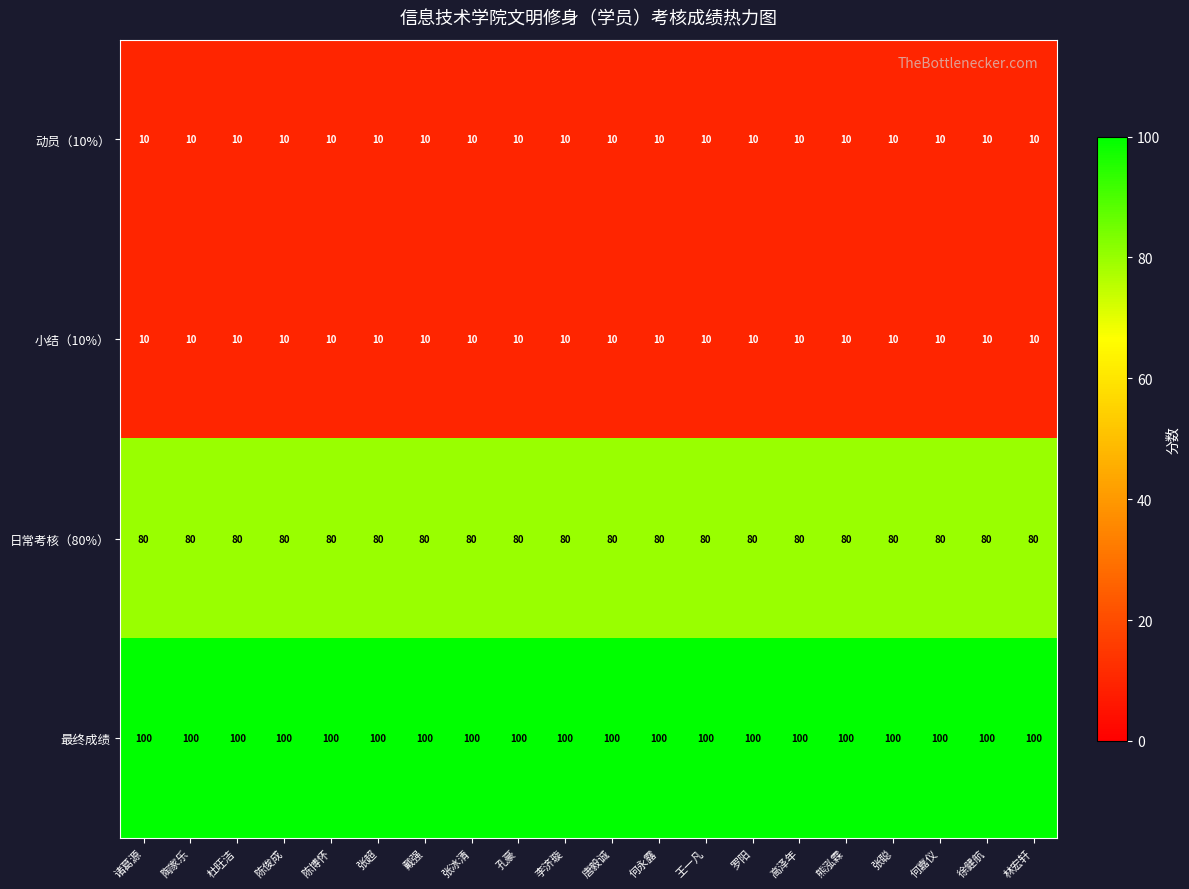

At how many categories does at least one series exceed 27?

20